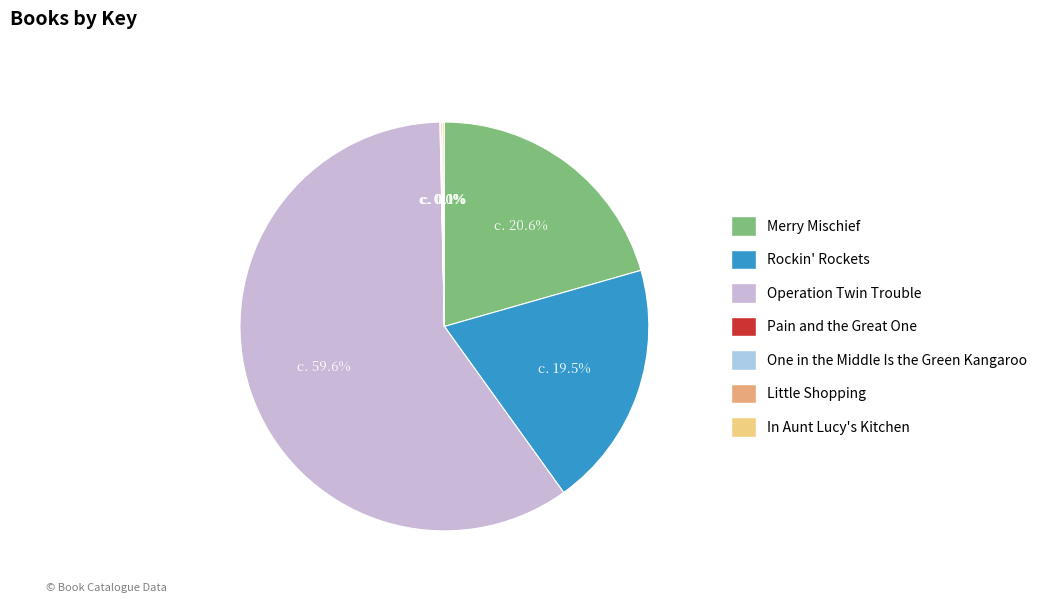

Which category accounts for the majority?

Operation Twin Trouble